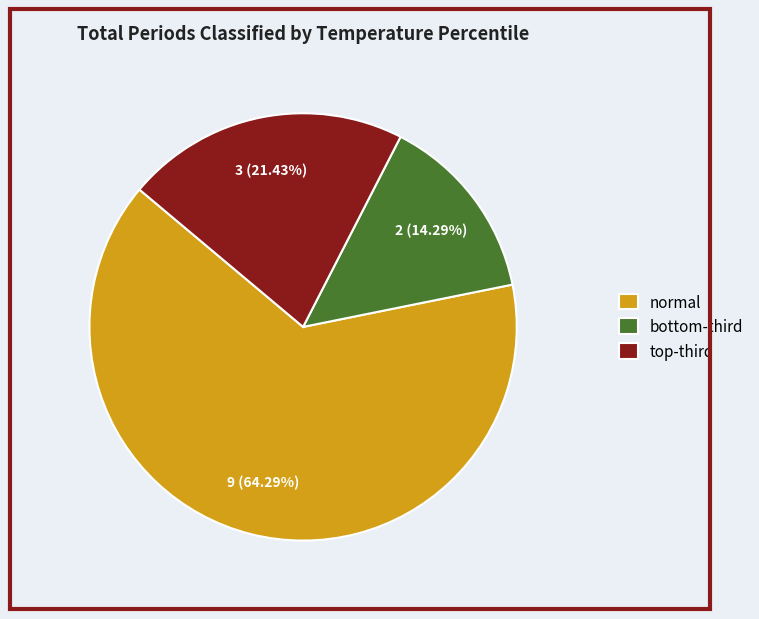

To the nearest percent, what is the average slice percentage?

33%